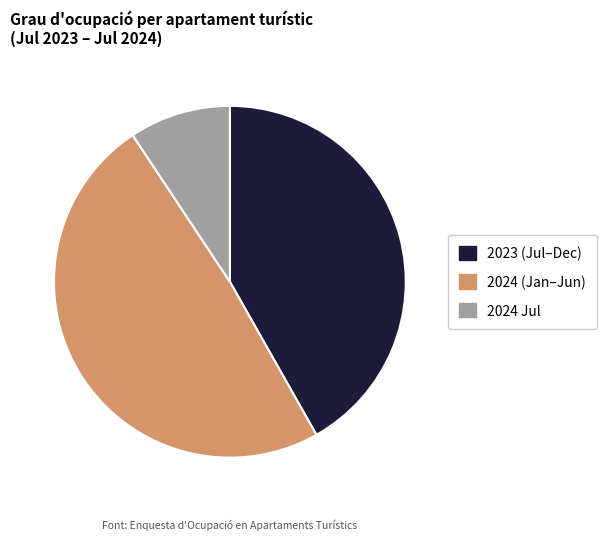

Is there any slice that represents more than half of the pie?

No